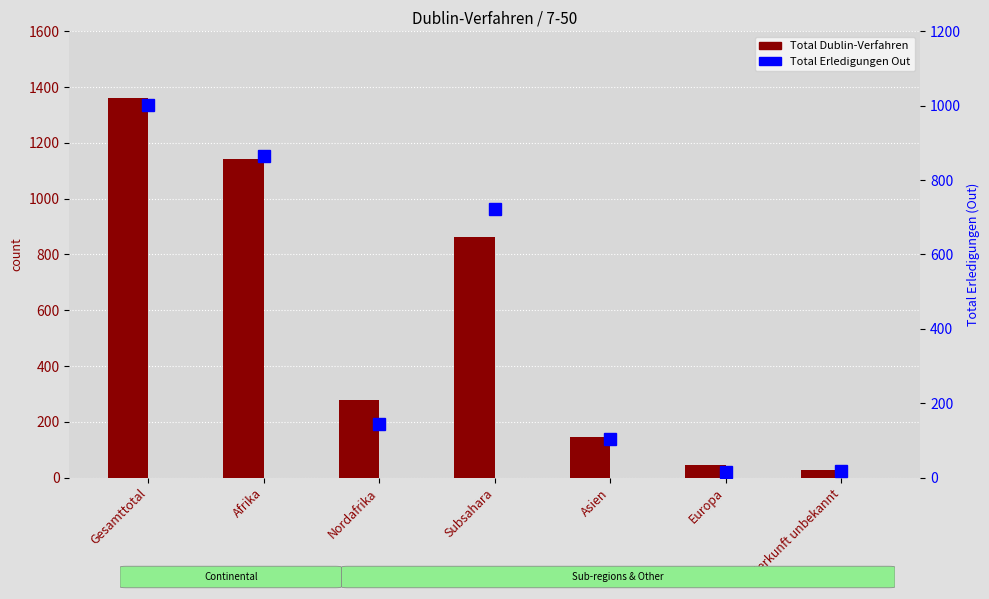

Rank the series by their maximum value, from lowest to highest.

Total Erledigungen Out, Total Dublin-Verfahren